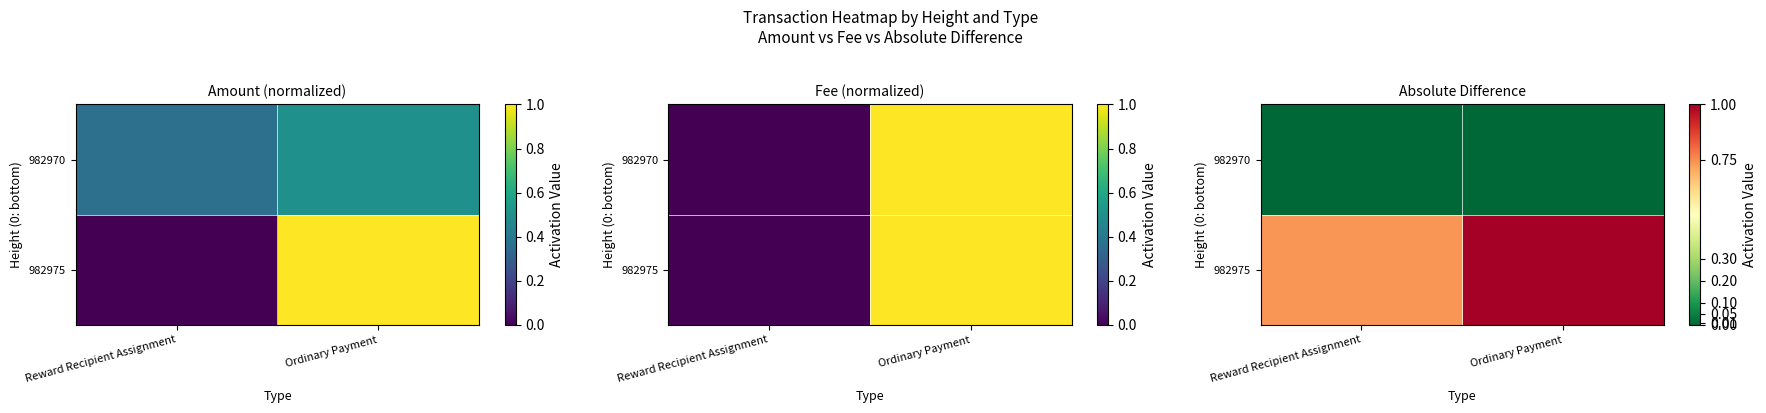

How many values in the 982975 series are below 1?

1